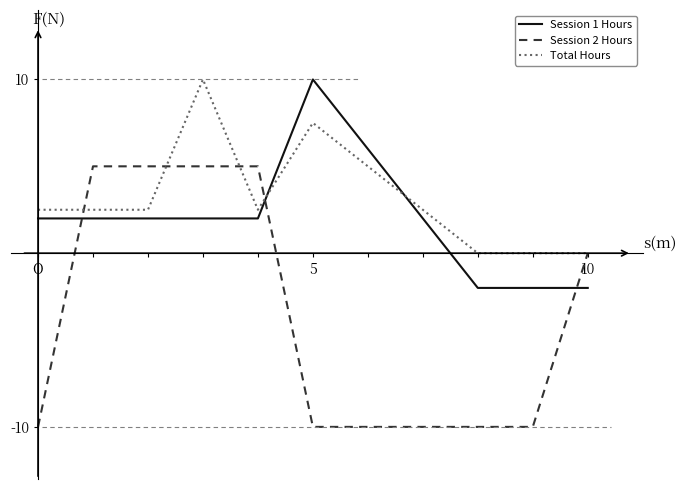

How many intersections are there between Session 1 Hours and Total Hours?

2